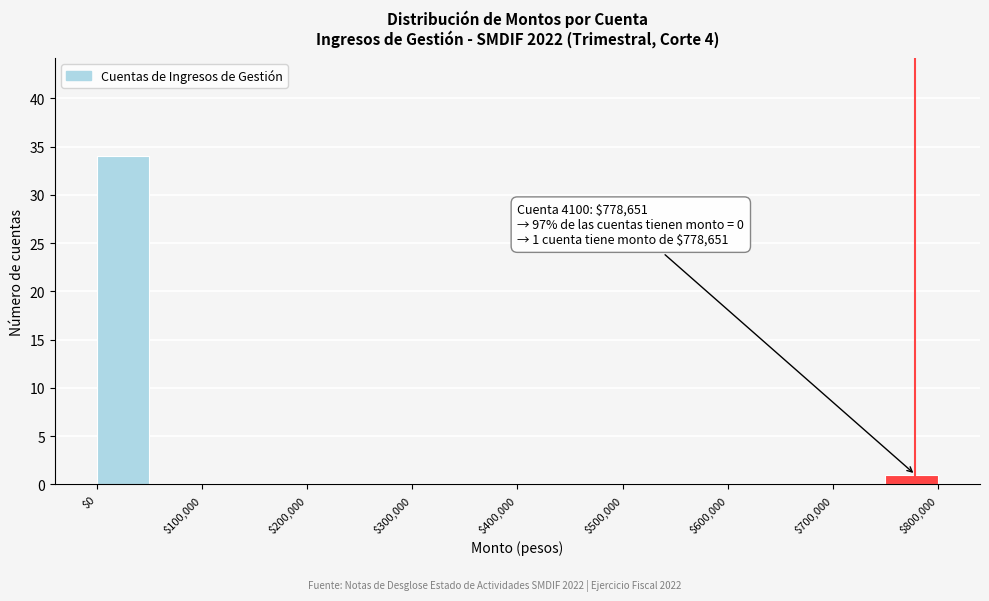

Over which range of the x-axis is the bar tallest?

0 to 50000